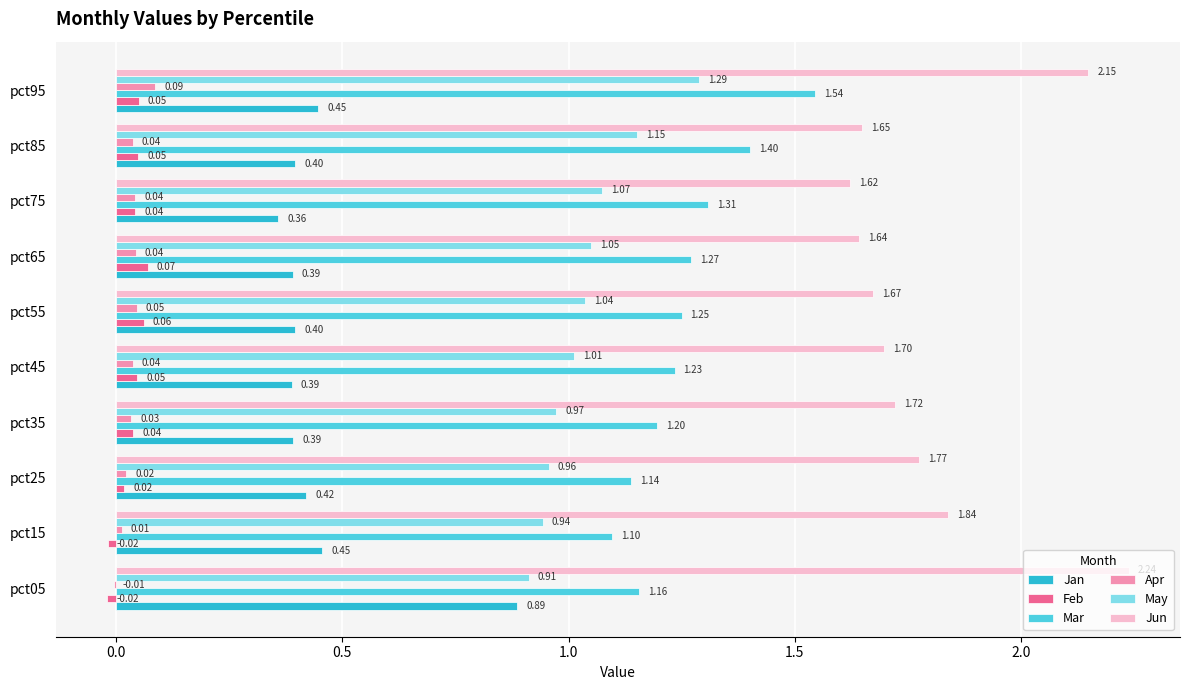

Count the Mar values in the range 1 to 2.

10